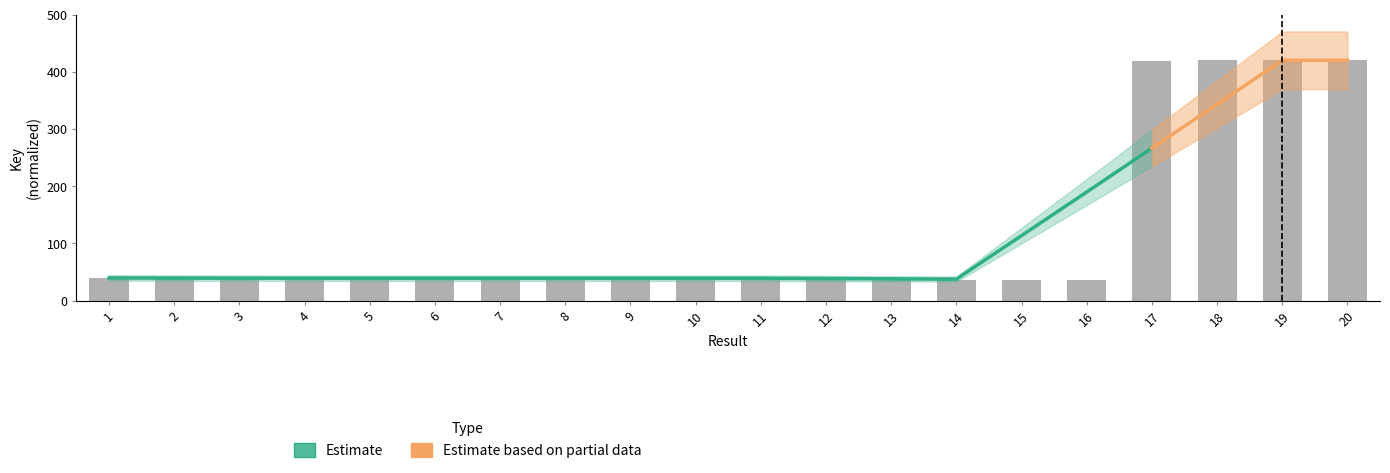

Reading left to right, transcribe all the data shown in this chart.

1=39.5	2=38.9	3=38.9	4=38.9	5=38.9	6=38.9	7=38.9	8=38.9	9=38.9	10=38.9	11=38.9	12=38.9	13=38.9	14=36.3	15=36.3	16=36.3	17=419.2	18=420.0	19=420.0	20=420.0